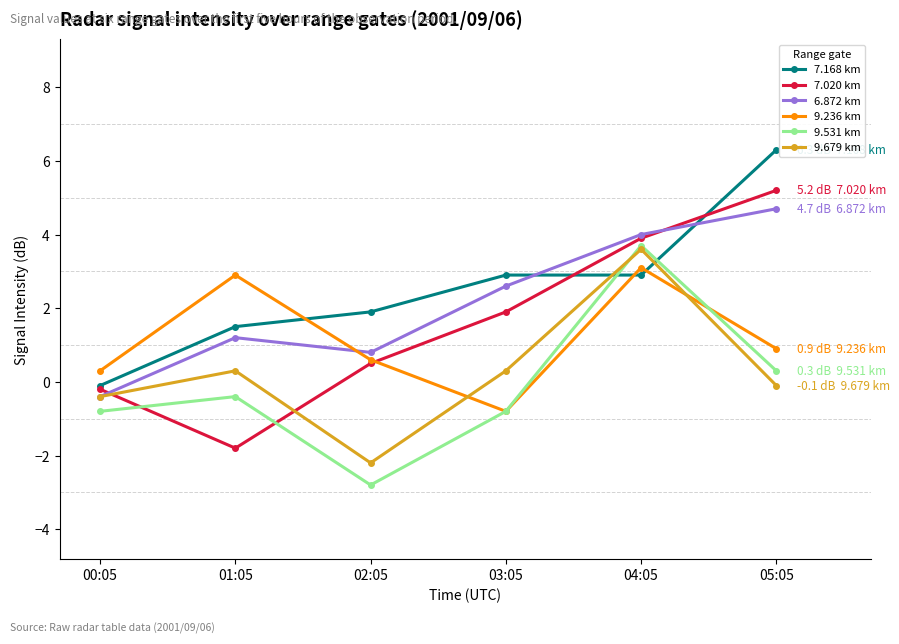

Is this an area chart (filled region under the line)?

No